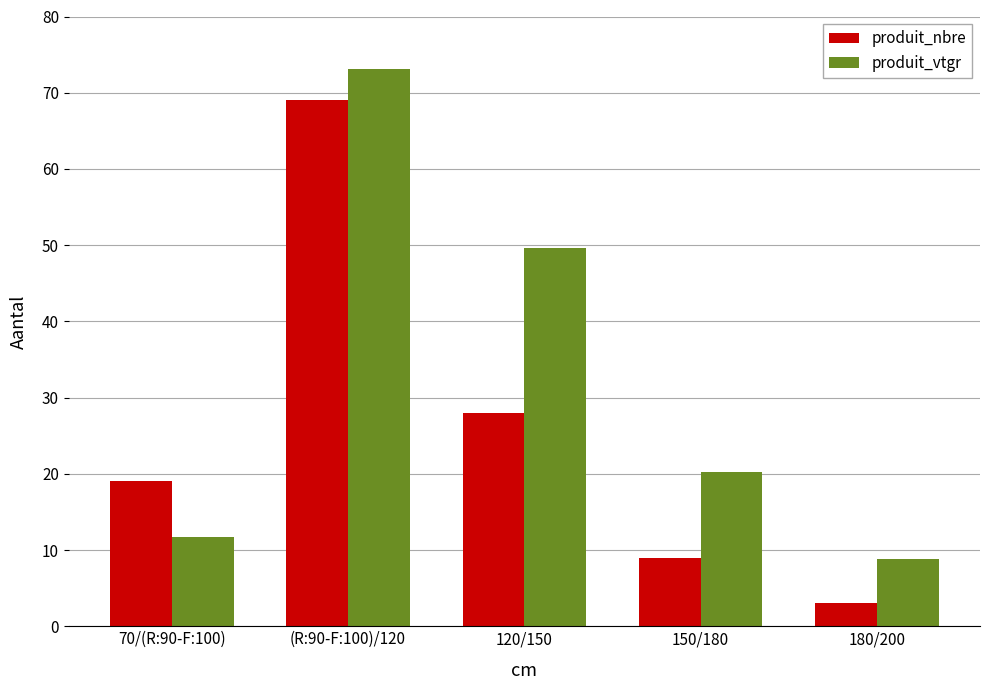

Does the chart contain any negative values?

No